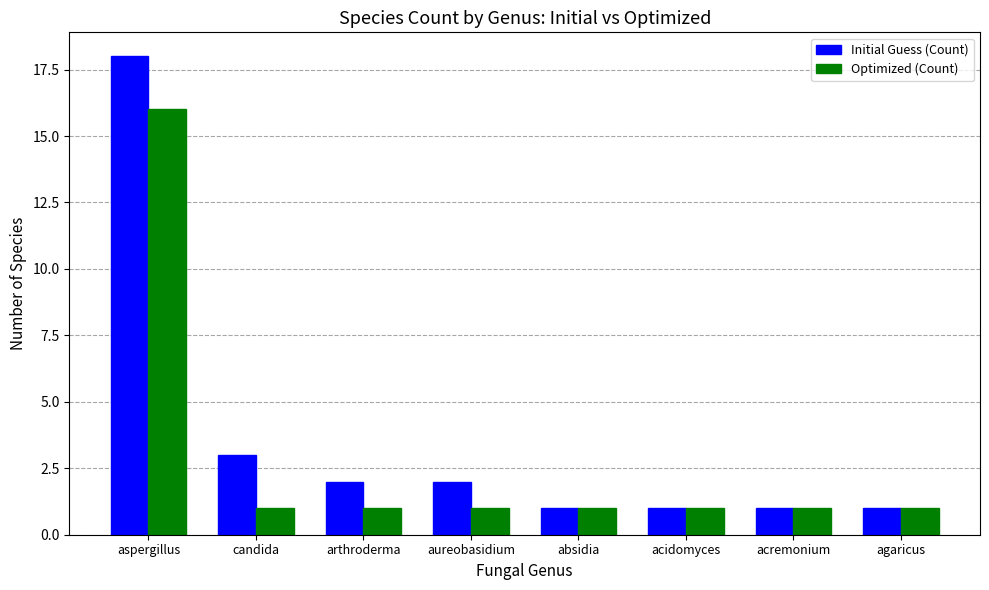

What is the maximum value shown in the chart?

18